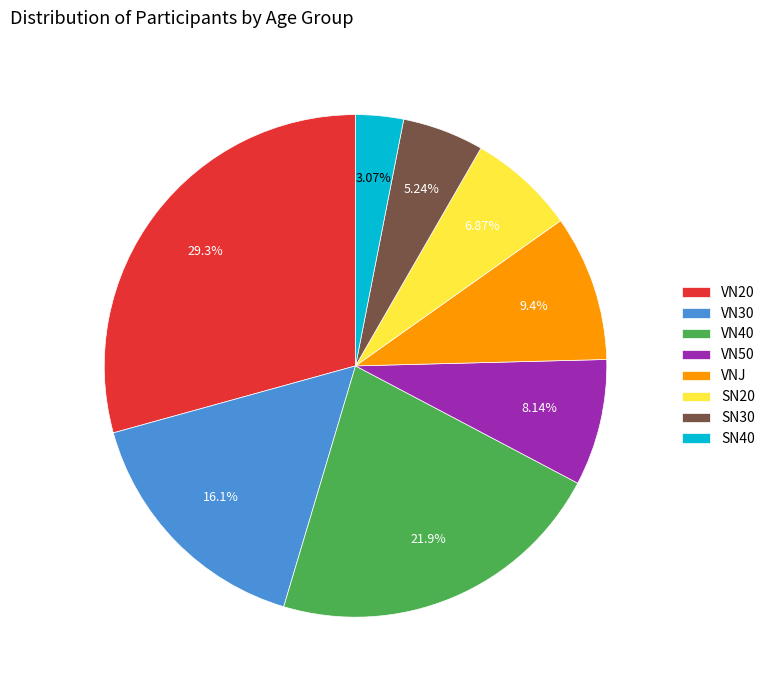

How much of the chart is everything except SN20?

93.1%